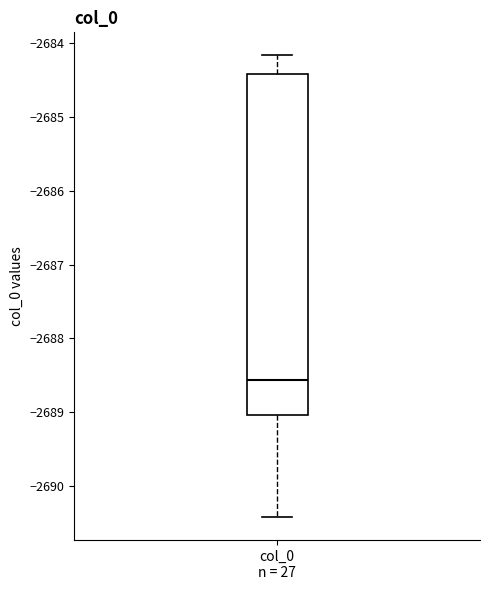

Read this box plot against the y-axis: the position of the median line, the range covered by the box, and the ends of both whiskers. The values are not printed on the chart, so give them approximately, as read against the axis.

median -2688.6, box -2689.0 to -2684.4, whiskers -2690.4 to -2684.2